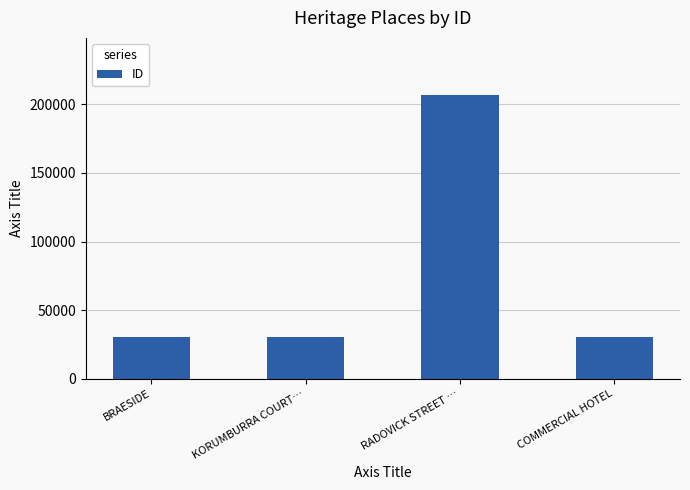

How many bars are there in total?

4